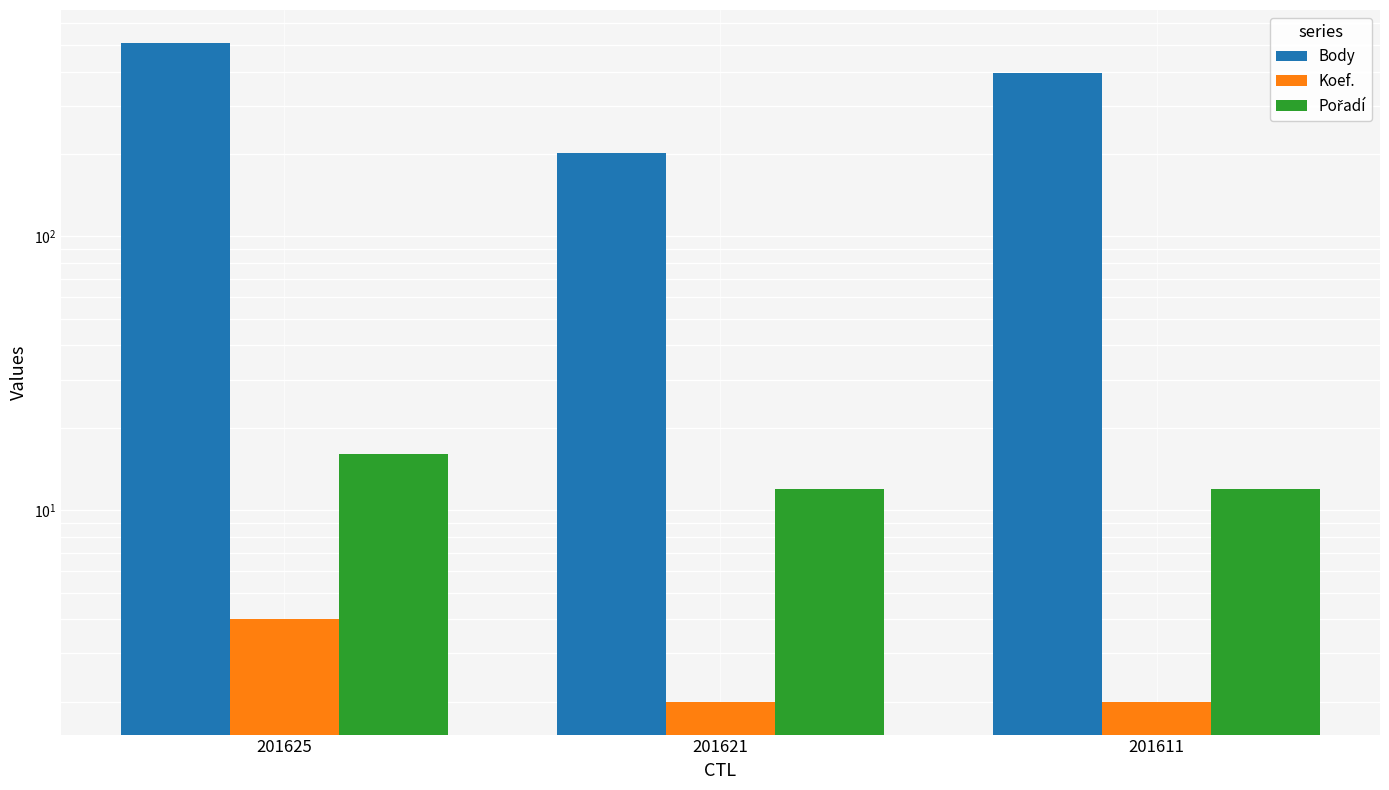

Which series has the largest range (max minus min)?

Body